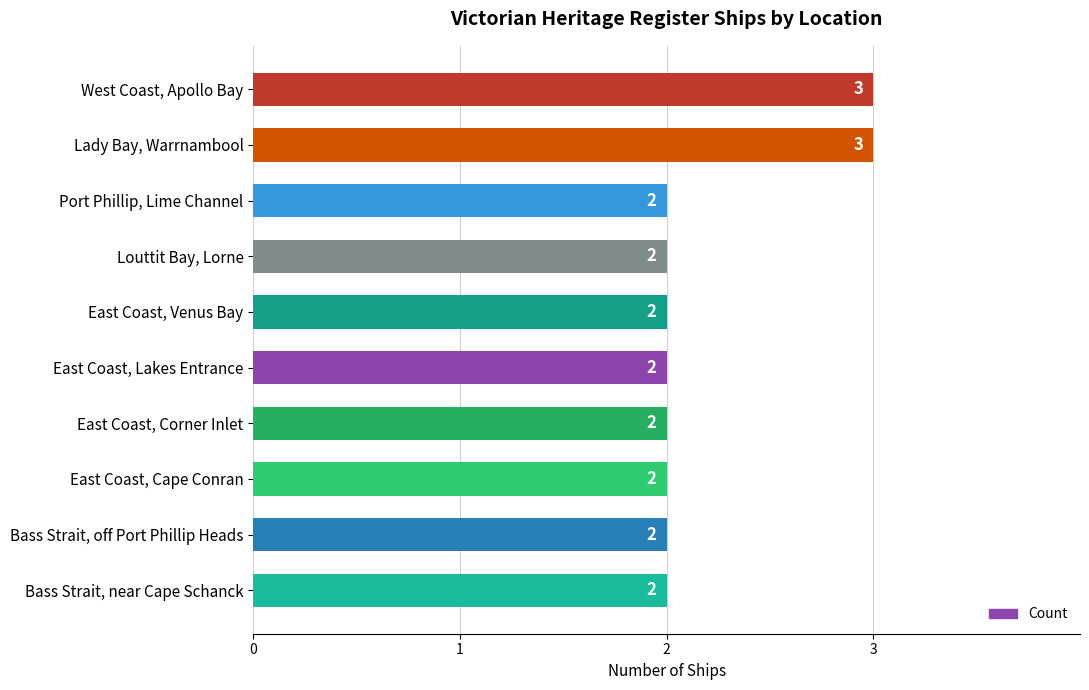

Which has a higher value, Lady Bay, Warrnambool or East Coast, Cape Conran?

Lady Bay, Warrnambool